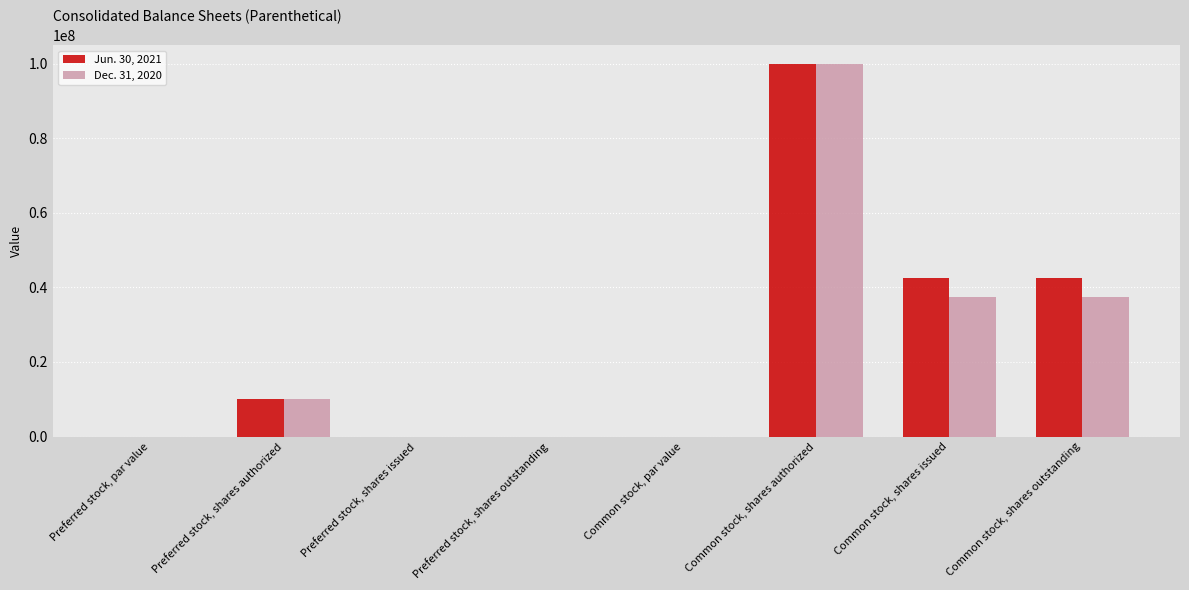

The Dec. 31, 2020 series shows -47654678.4 at Preferred stock, shares outstanding. True or false?

False